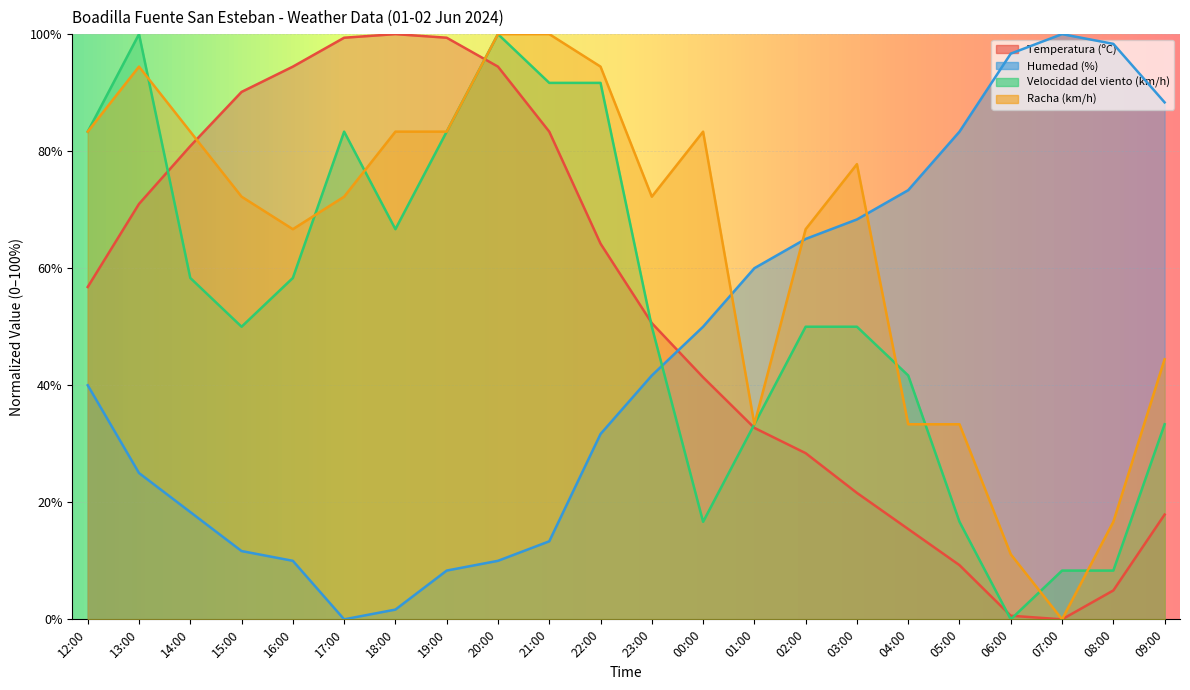

Where do Velocidad del viento (km/h) and Temperatura (ºC) first cross each other?

13:00 and 14:00